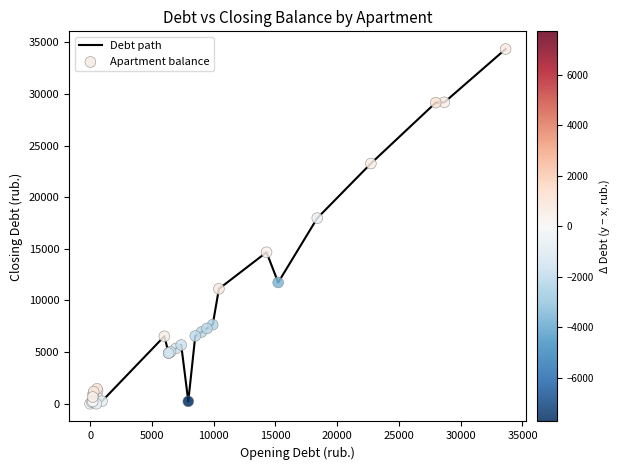

What is the difference between the maximum and minimum values?

34357.0